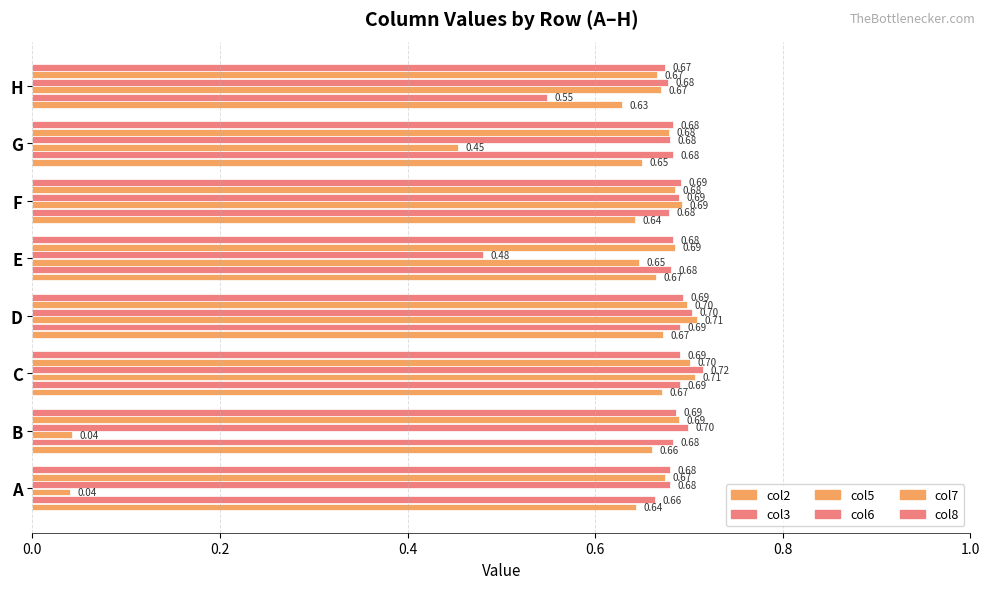

How many categories are shown in the chart?

8